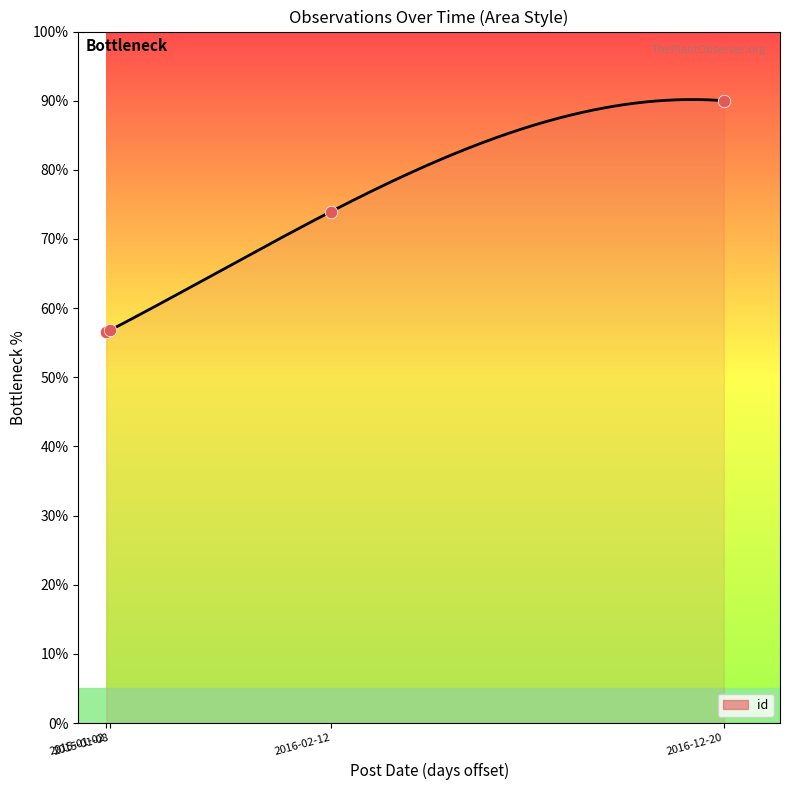

Which has a higher value, 2016-12-20 or 2016-02-12?

2016-12-20